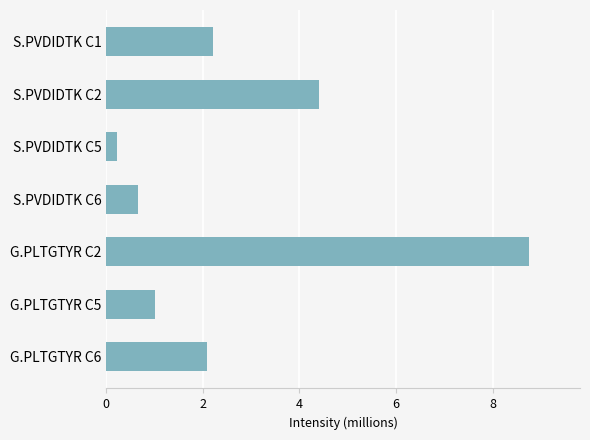

Reading top to bottom, what are all the values shown in this chart?

2.2	4.4	0.2	0.6	8.8	1.0	2.1